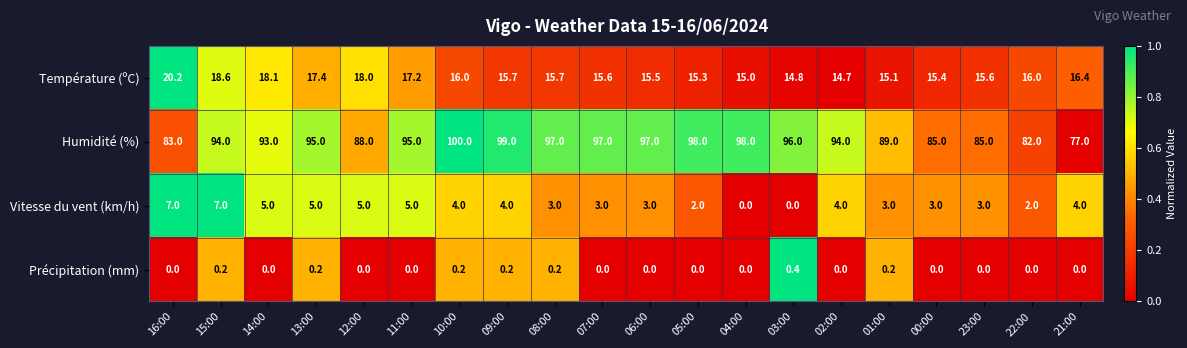

At how many categories does at least one series exceed 0?

20